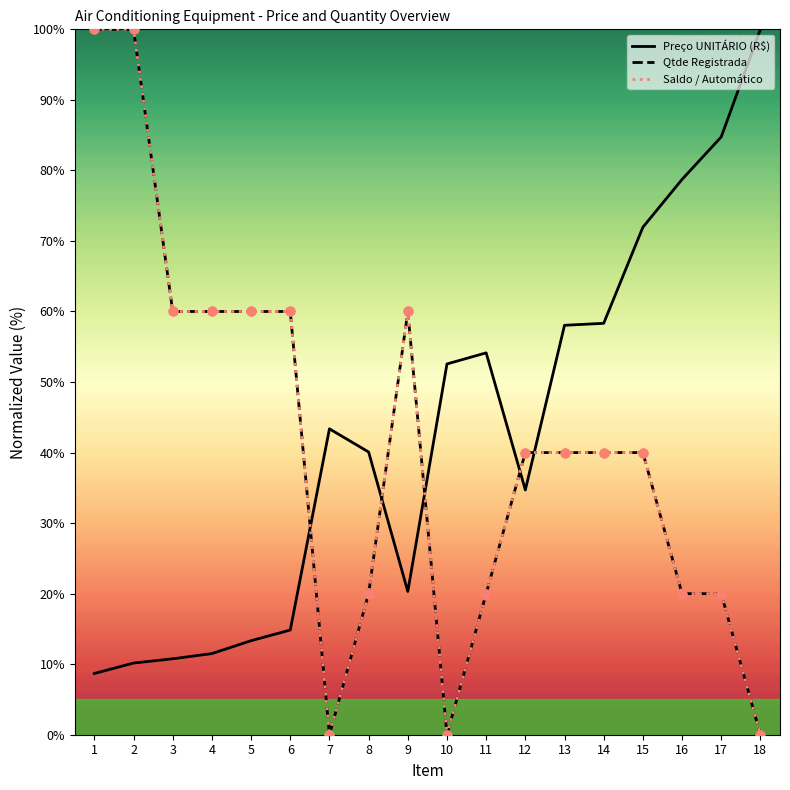

What is the total value across all series at 4?

131.5